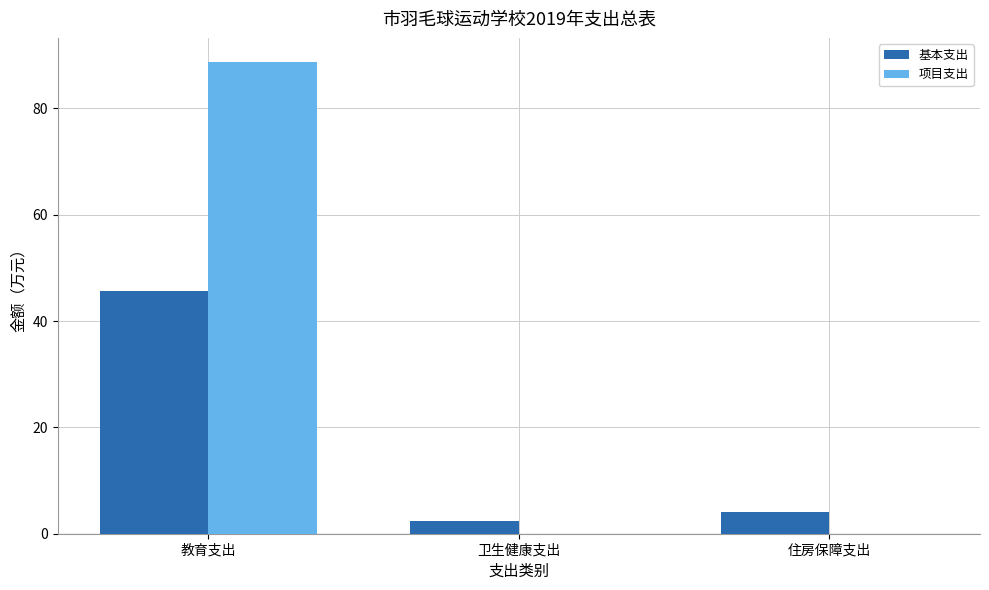

What is the sum of the 项目支出 values at 卫生健康支出 and 教育支出?

88.8